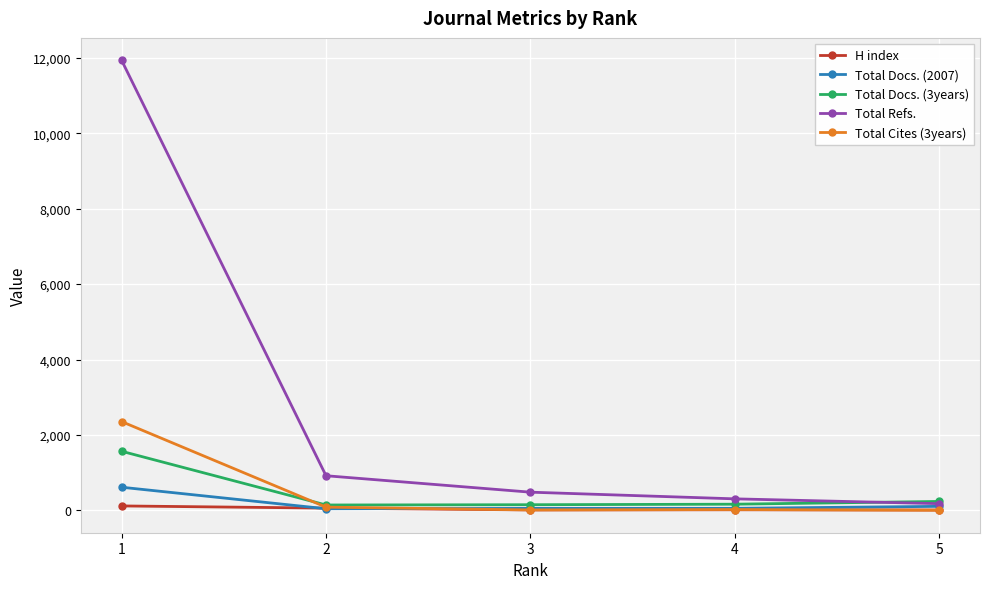

True or false: Total Refs. has more than 2 interior local peaks.

False